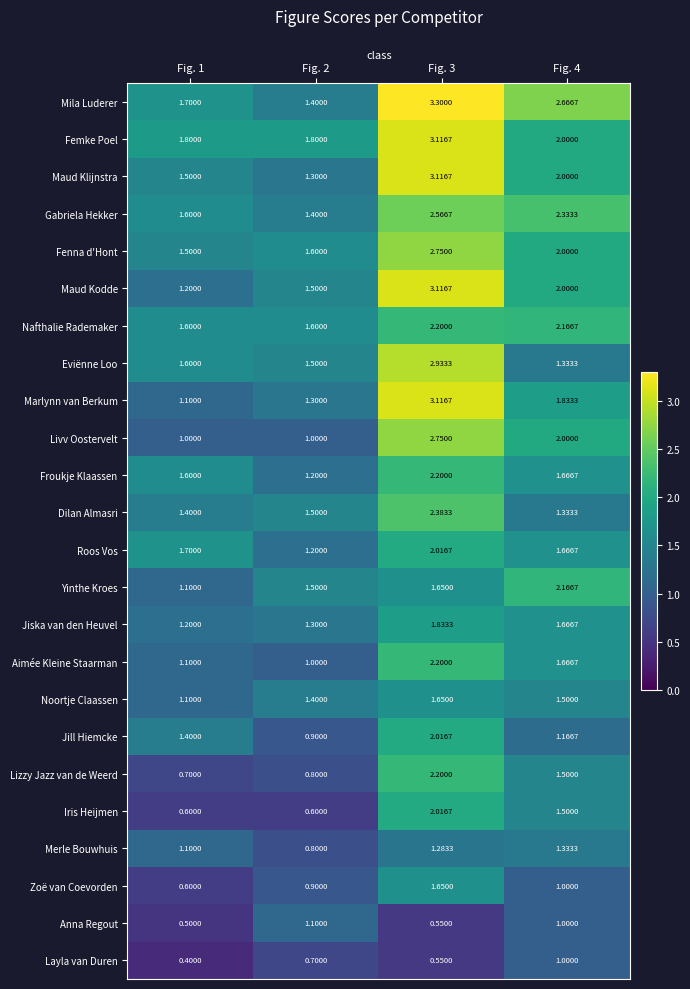

At which category does the chart reach its minimum across all series?

Fig. 1